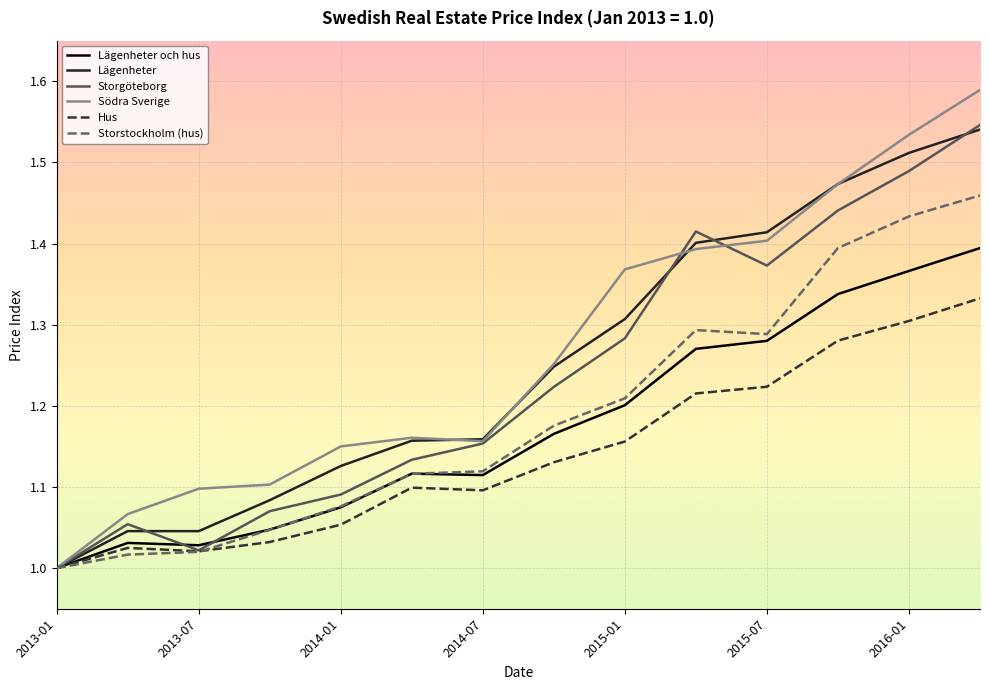

What is the greatest value displayed?

1.6